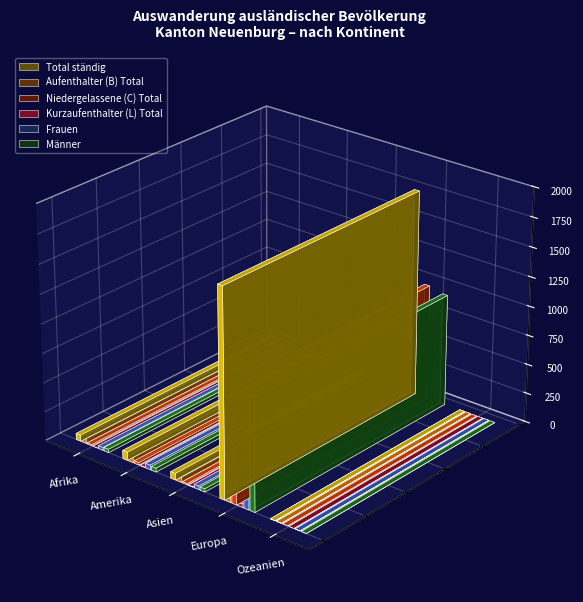

How many series are shown in this chart?

6